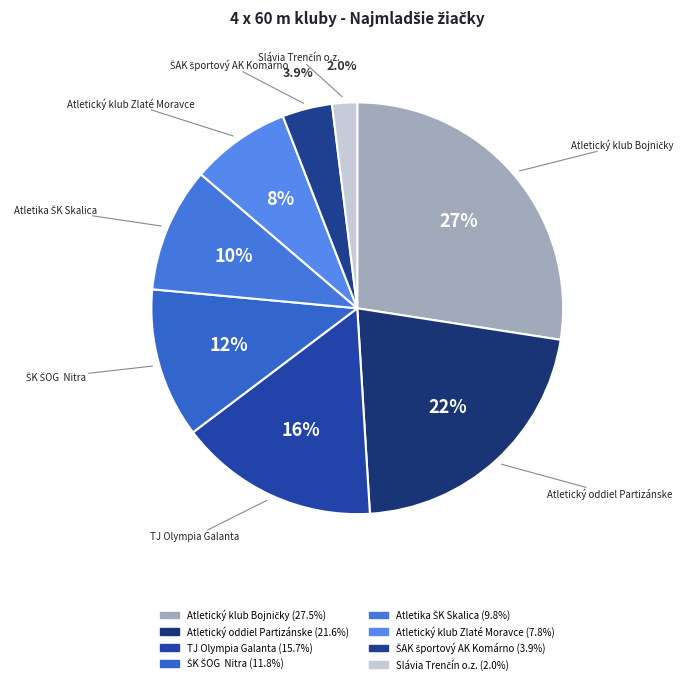

Rank the categories by value from highest to lowest.

Atletický klub Bojničky, Atletický oddiel Partizánske, TJ Olympia Galanta, ŠK ŠOG  Nitra, Atletika ŠK Skalica, Atletický klub Zlaté Moravce, ŠAK športový AK Komárno, Slávia Trenčín o.z.